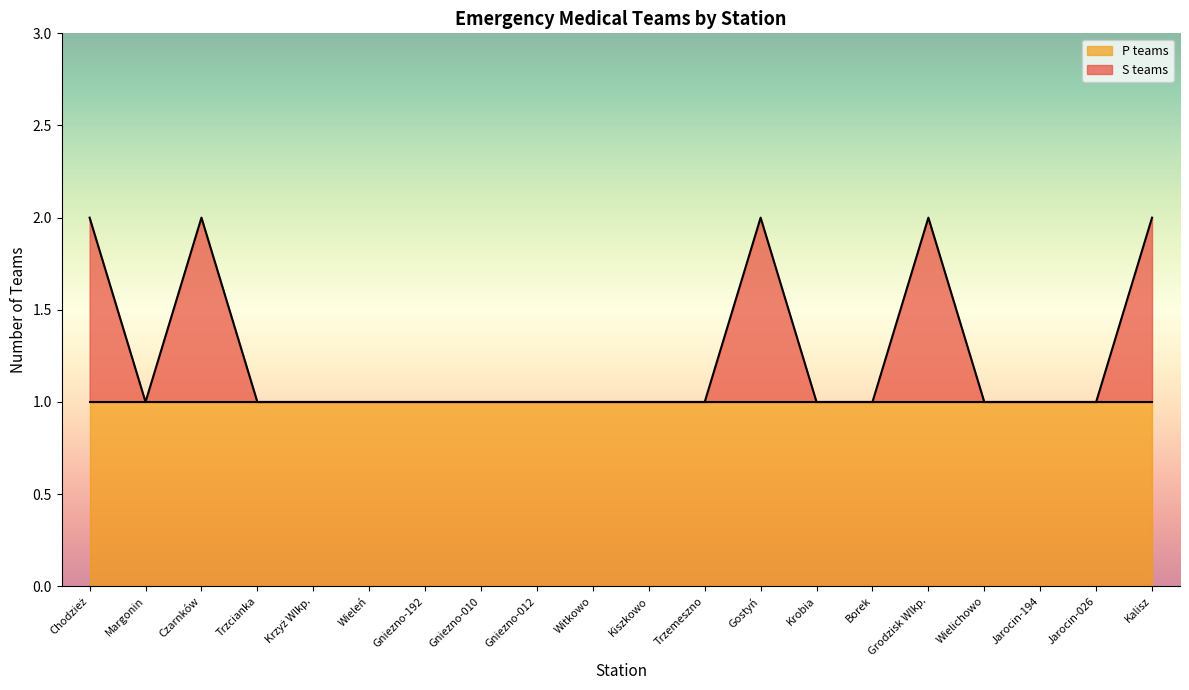

What is the label of the 12th point from the left?

Trzemeszno